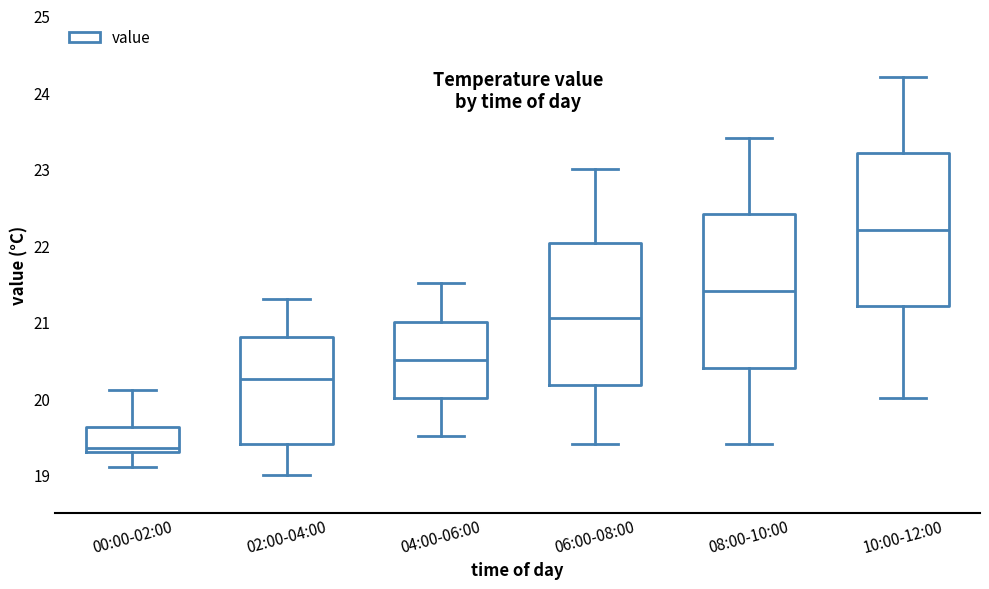

Reading left to right, transcribe this box plot: for each box, give where its median line is, the range the box spans, and where its two whiskers end, as read against the y-axis. The values are not printed on the chart, so give them approximately, as read against the axis.

00:00-02:00: median 19.4, box 19.3 to 19.6, whiskers 19.1 to 20.1
02:00-04:00: median 20.3, box 19.4 to 20.8, whiskers 19.0 to 21.3
04:00-06:00: median 20.5, box 20.0 to 21.0, whiskers 19.5 to 21.5
06:00-08:00: median 21.1, box 20.2 to 22.0, whiskers 19.4 to 23.0
08:00-10:00: median 21.4, box 20.4 to 22.4, whiskers 19.4 to 23.4
10:00-12:00: median 22.2, box 21.2 to 23.2, whiskers 20.0 to 24.2